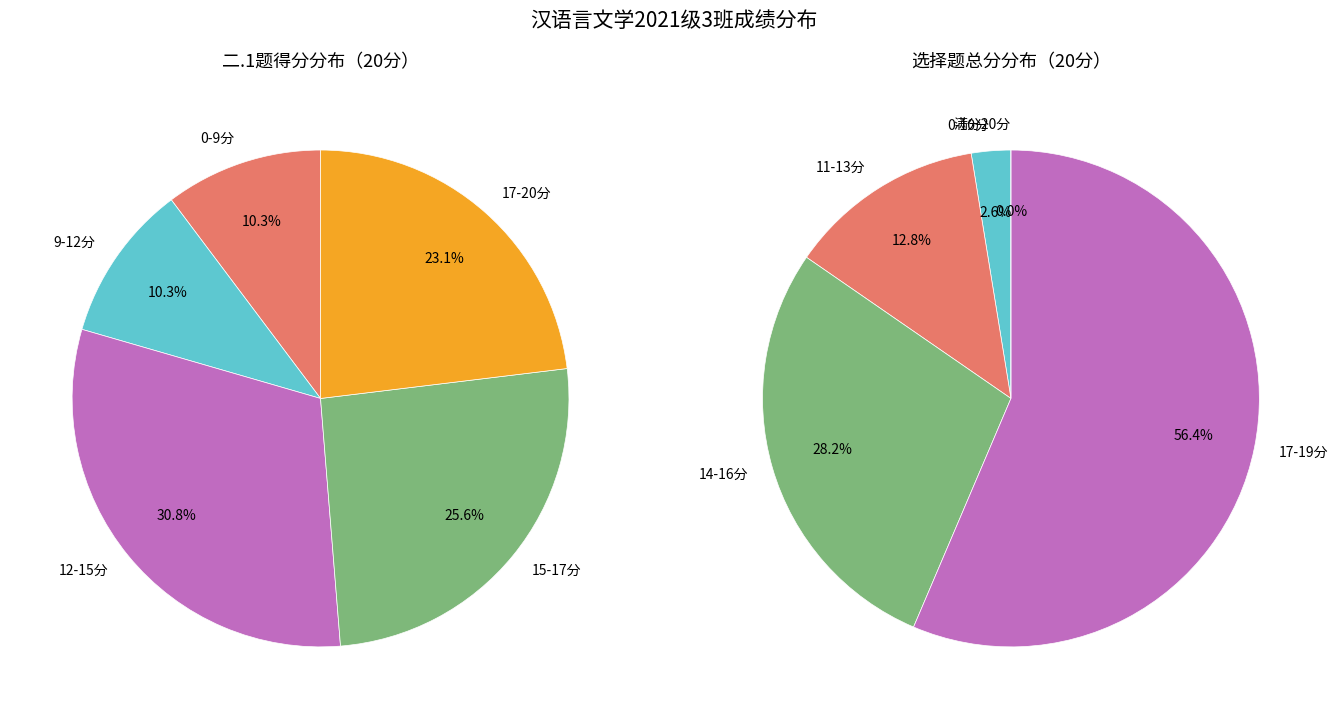

The 窦雅新 slice represents 11% of the pie. True or false?

False